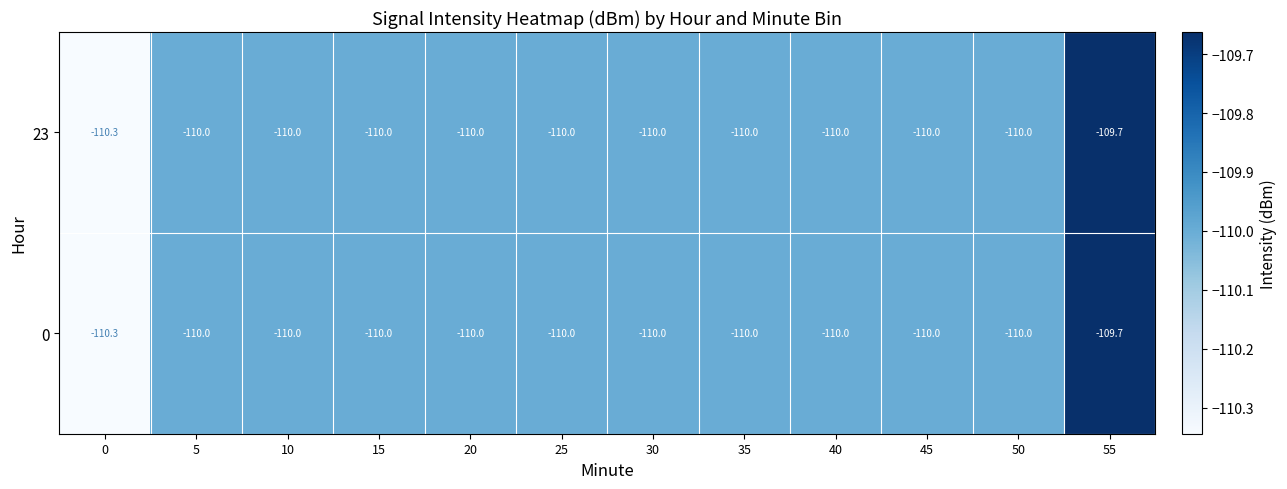

What is the total value across all series at 30?

-220.0